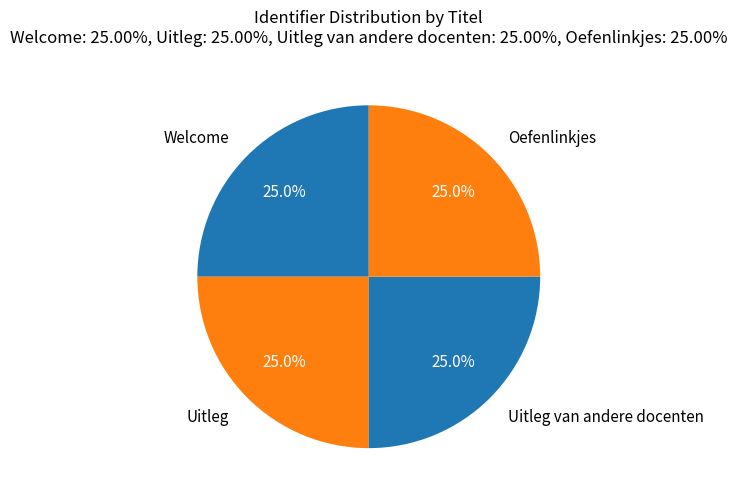

What percentage is NOT represented by Welcome?

75.0%